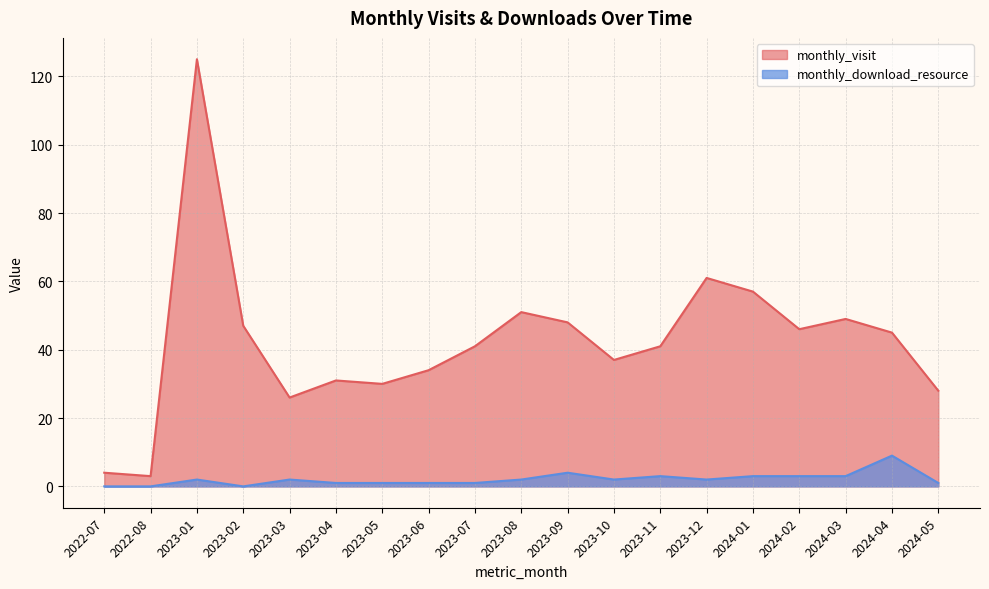

How many lines are shown in the chart?

2